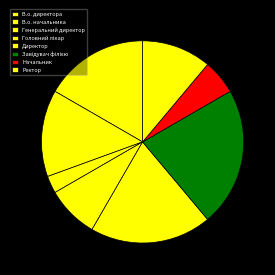

Which category has the biggest portion of the pie?

Завідувач філією